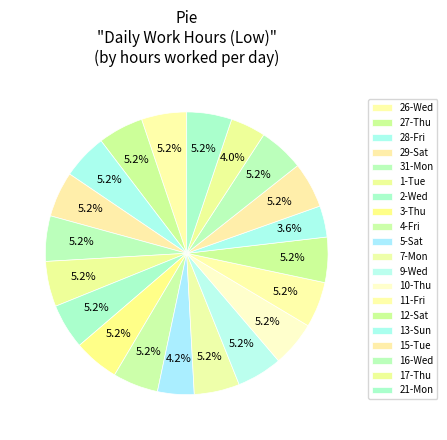

Count the number of slices in the pie.

20